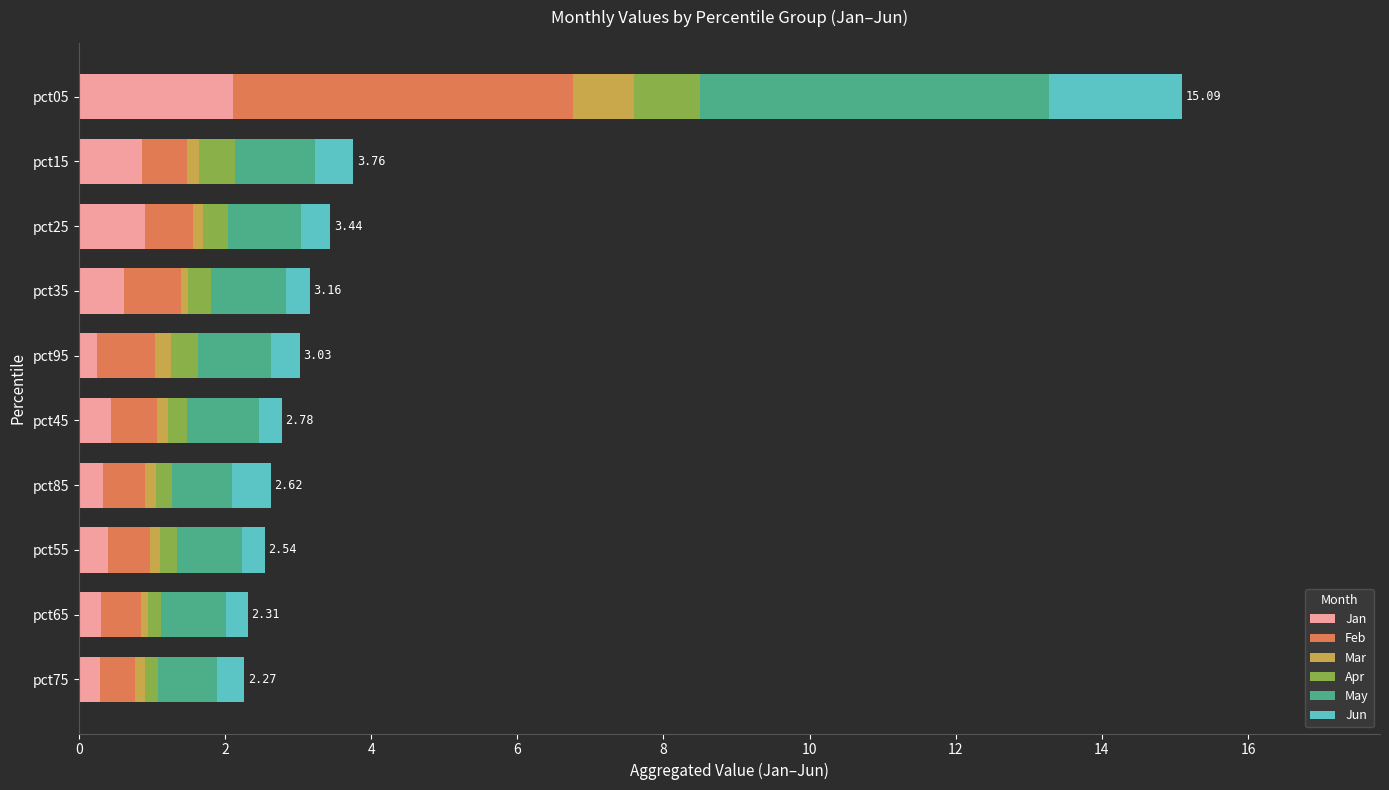

What is the sum of all Jan values?

6.5